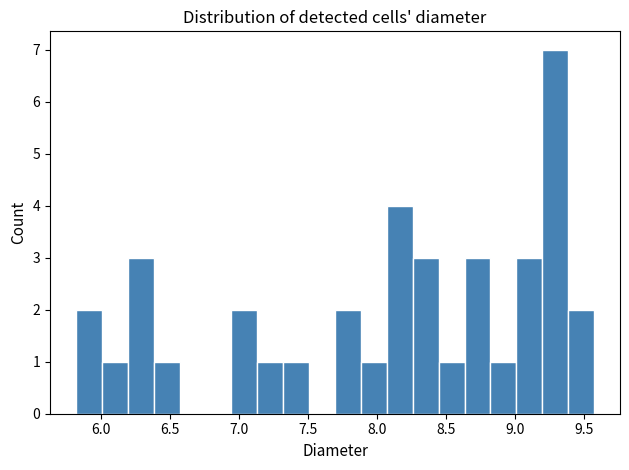

Read against the x-axis, roughly where is the centre of the tallest bar?

9.30